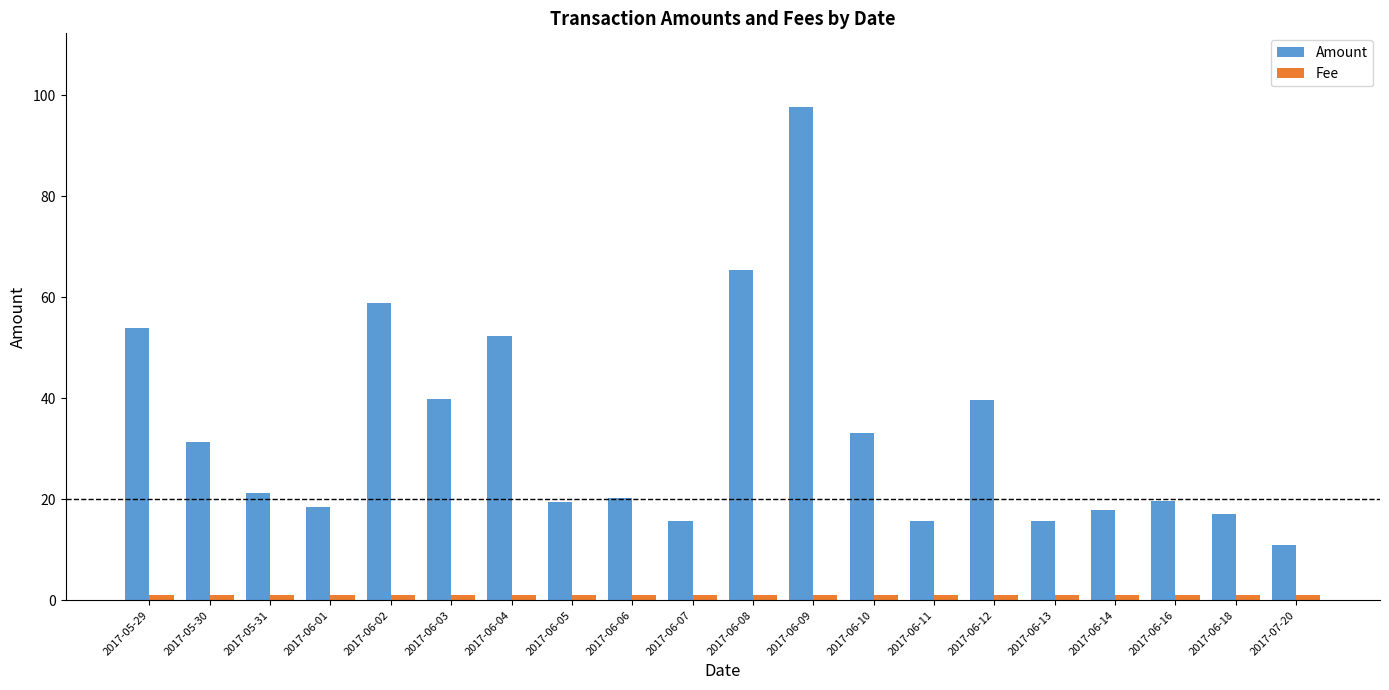

What is the minimum value shown in the chart?

1.0